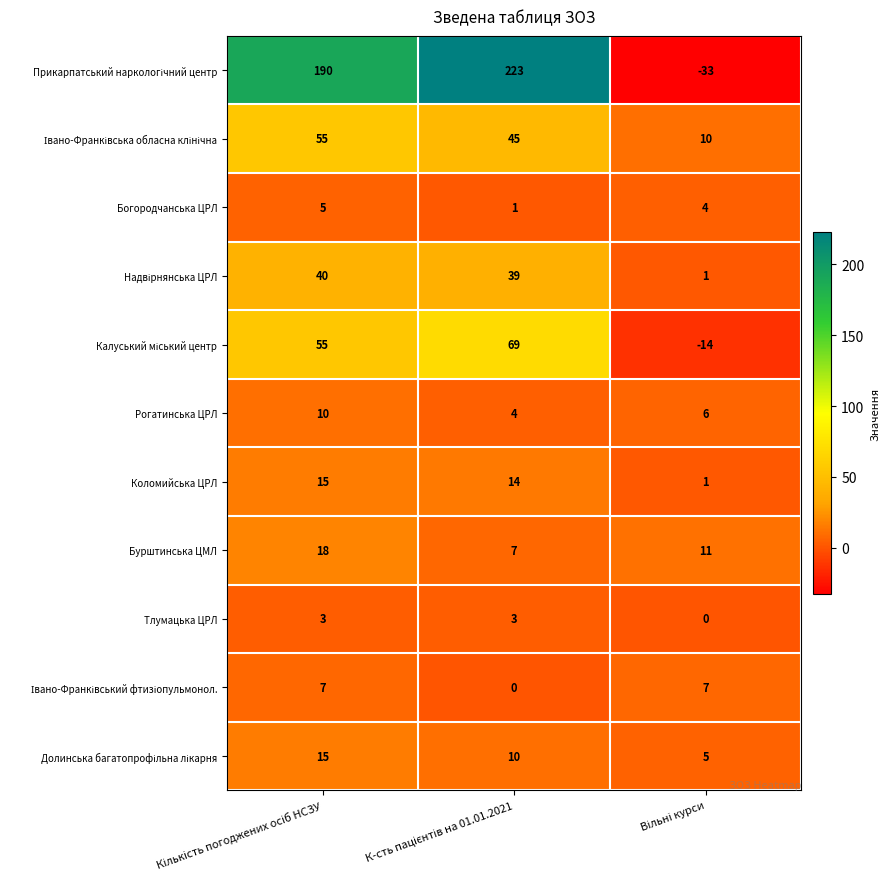

What is the sum of all Рогатинська ЦРЛ values?

20